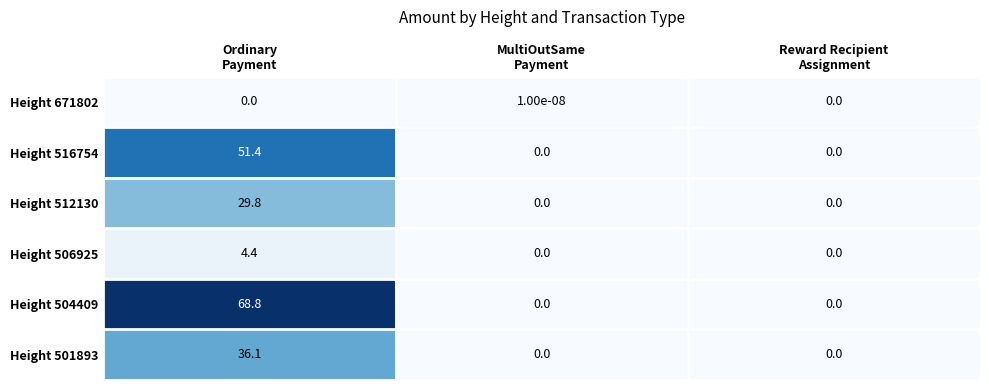

What is the sum of all Height 501893 values?

36.1